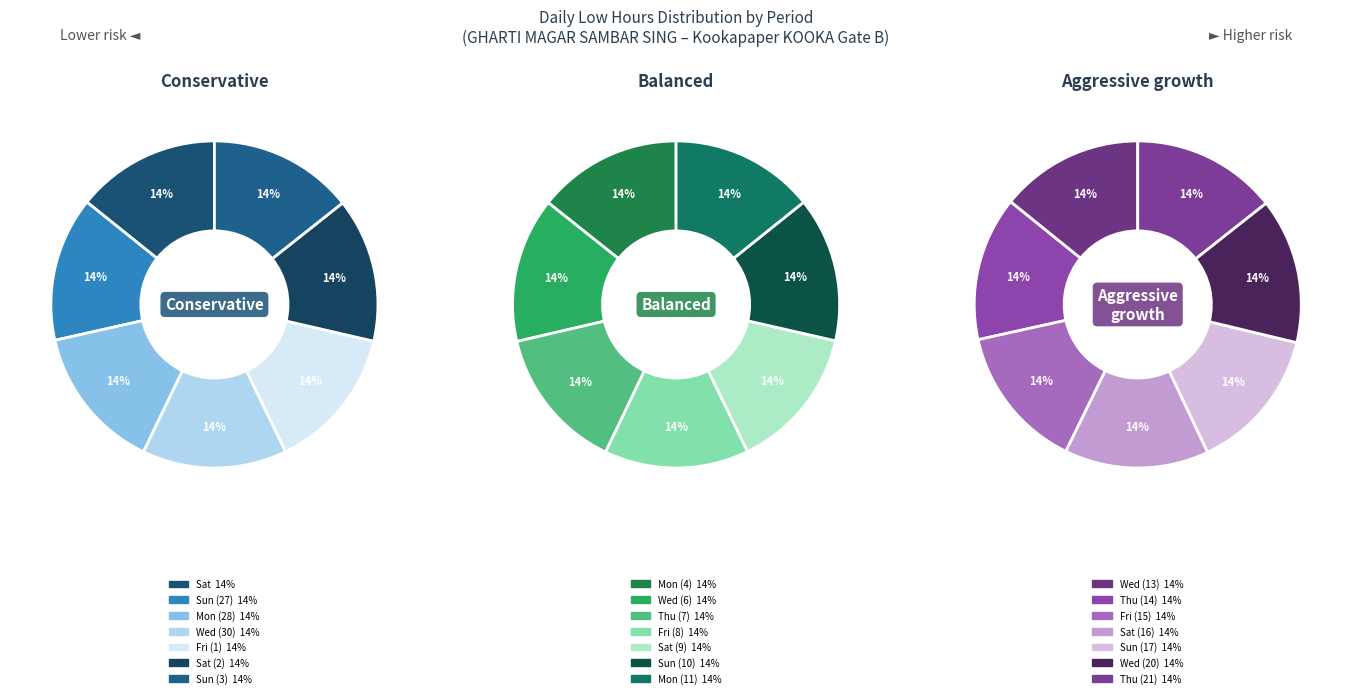

Between Sat (16) and Mon (4), which is larger?

Sat (16)